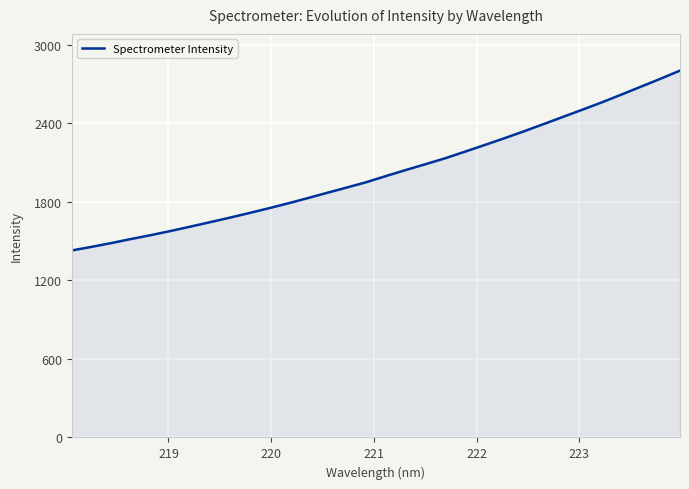

What is the sum of all values?

64763.0